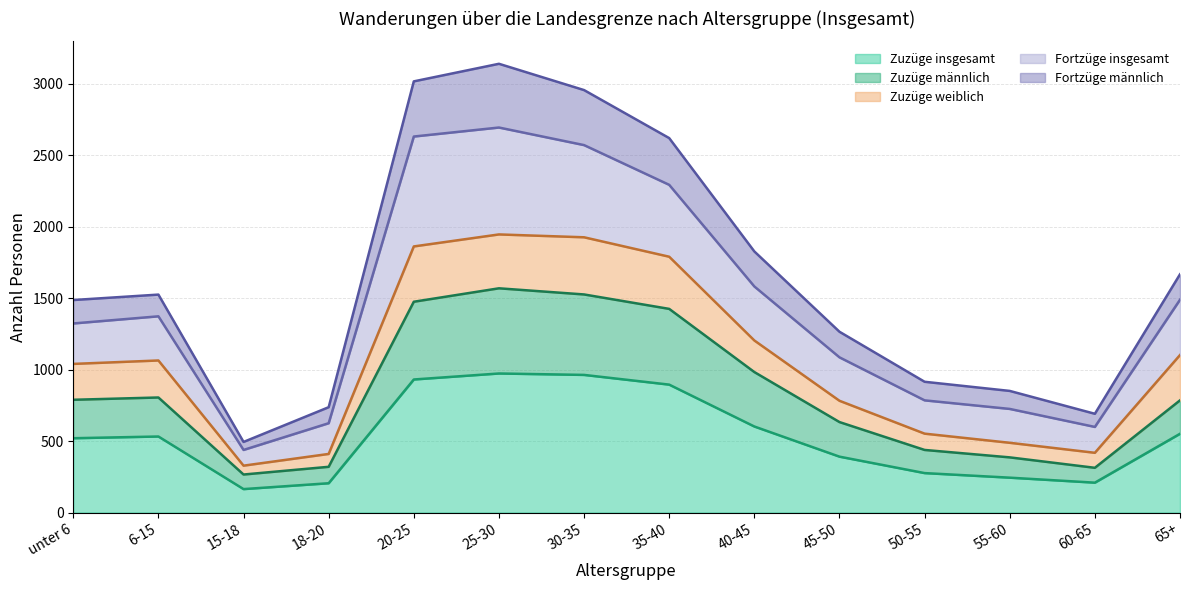

What is the label of the 14th point from the left?

65+